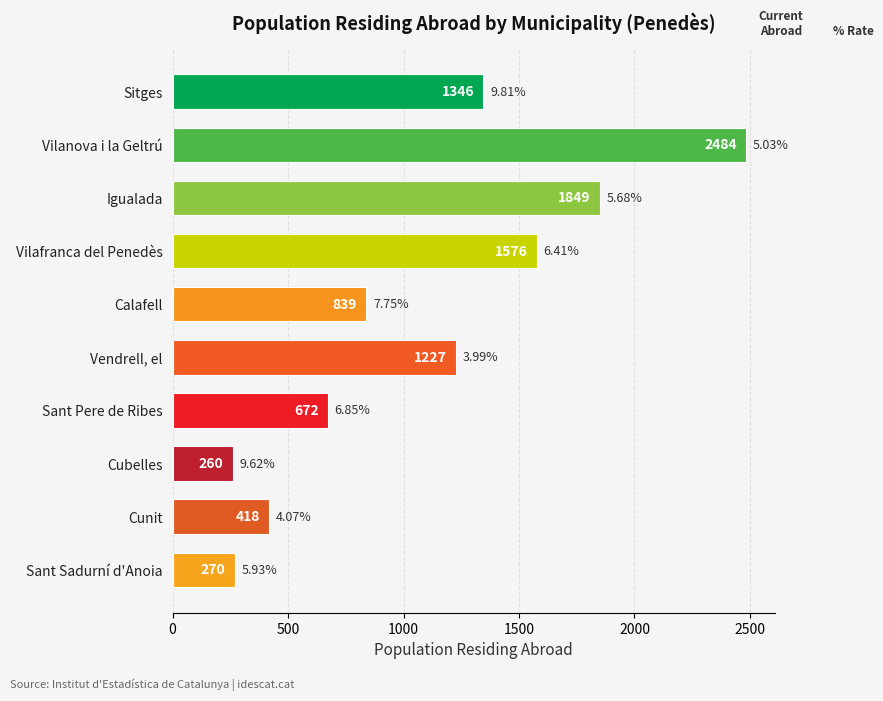

Between Cunit and Sant Pere de Ribes, which is larger?

Sant Pere de Ribes